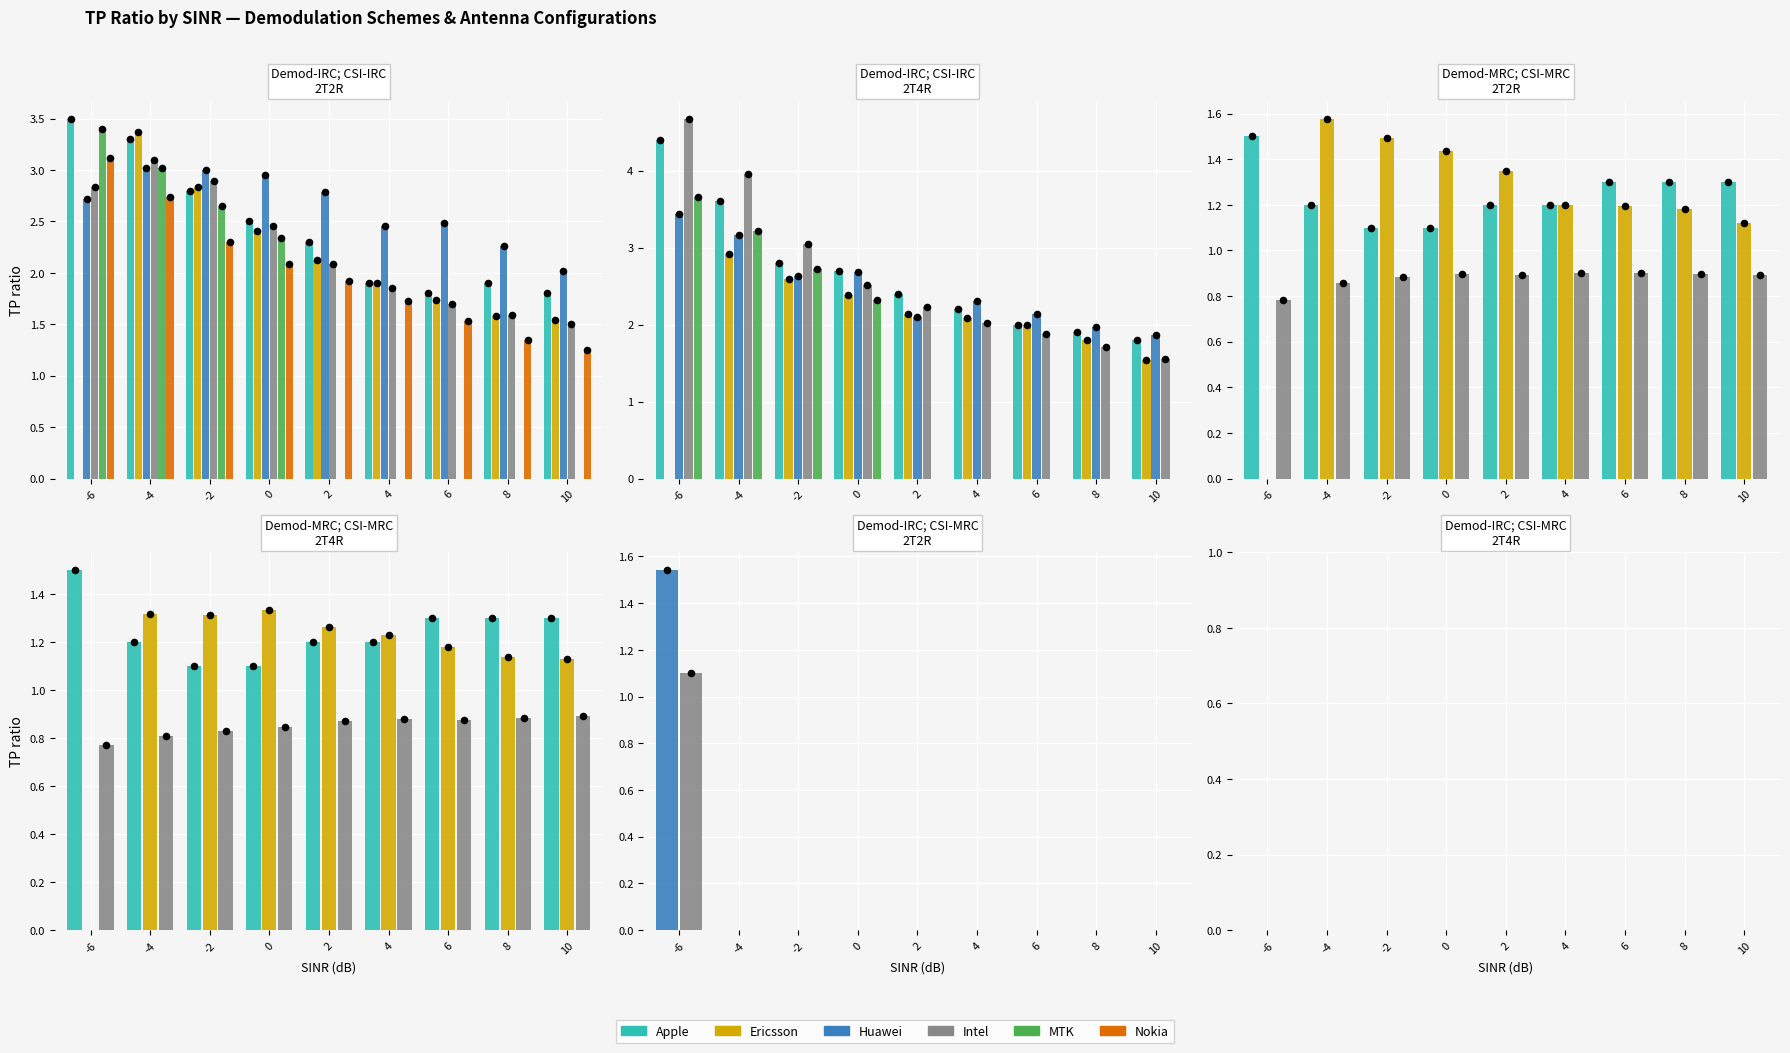

What are all the series names shown in the legend?

Apple, Ericsson, Huawei, Intel, MTK, Nokia